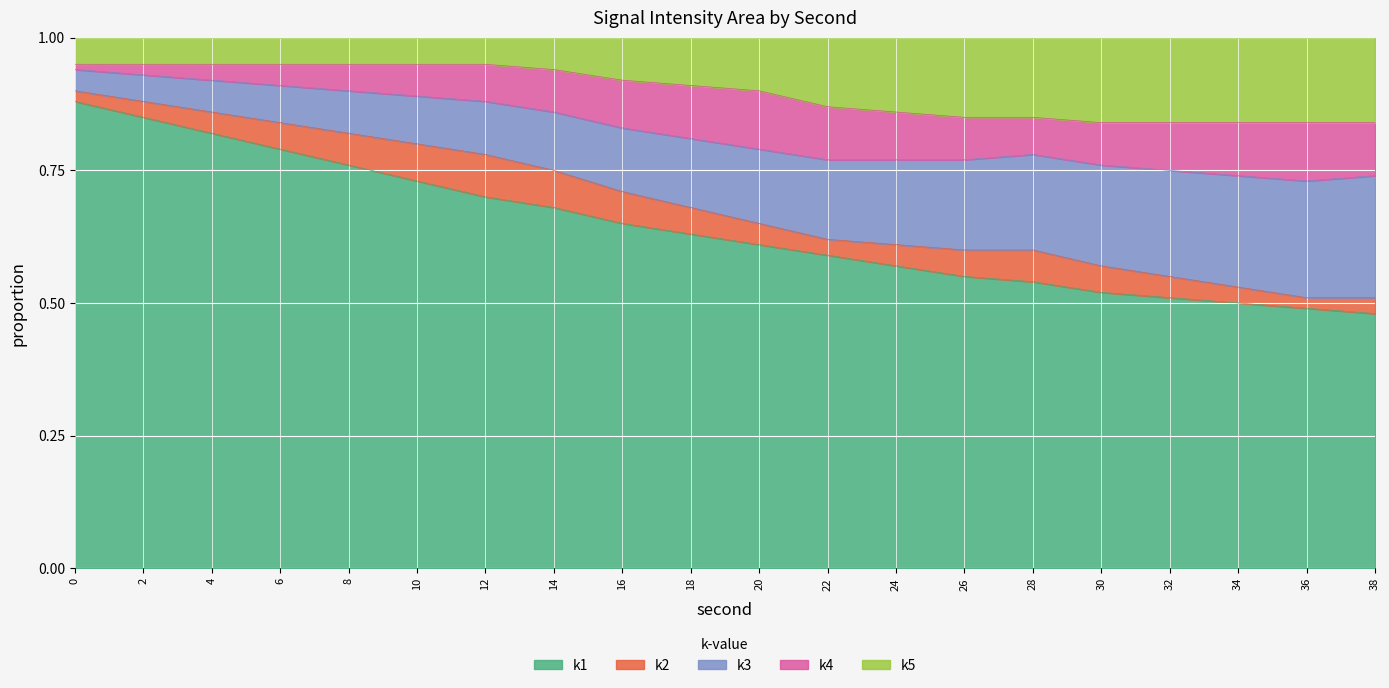

What is the total value across all series at 26?

1.0